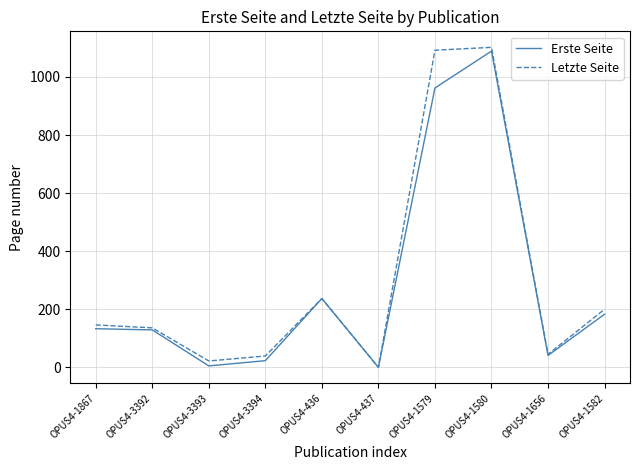

What is the highest value of the Erste Seite series?

1089